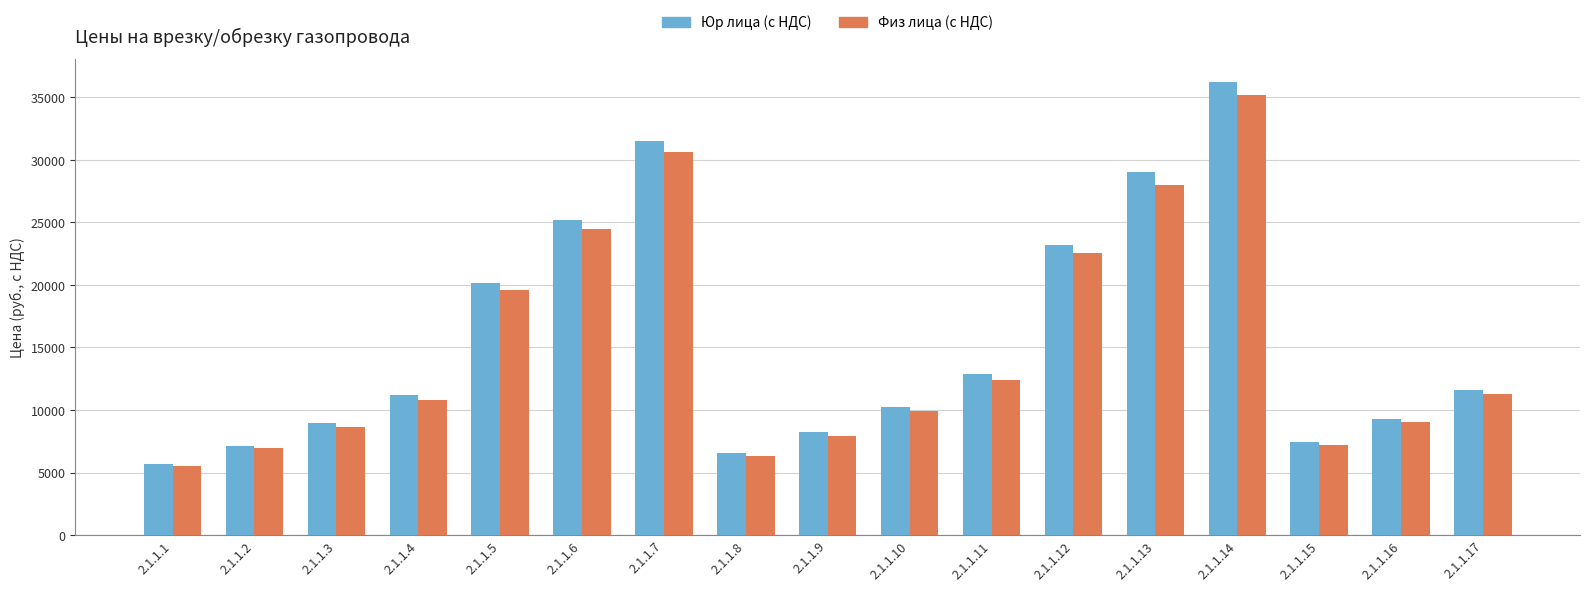

Is it true that Физ лица (с НДС) equals 7213 at 2.1.1.15?

True